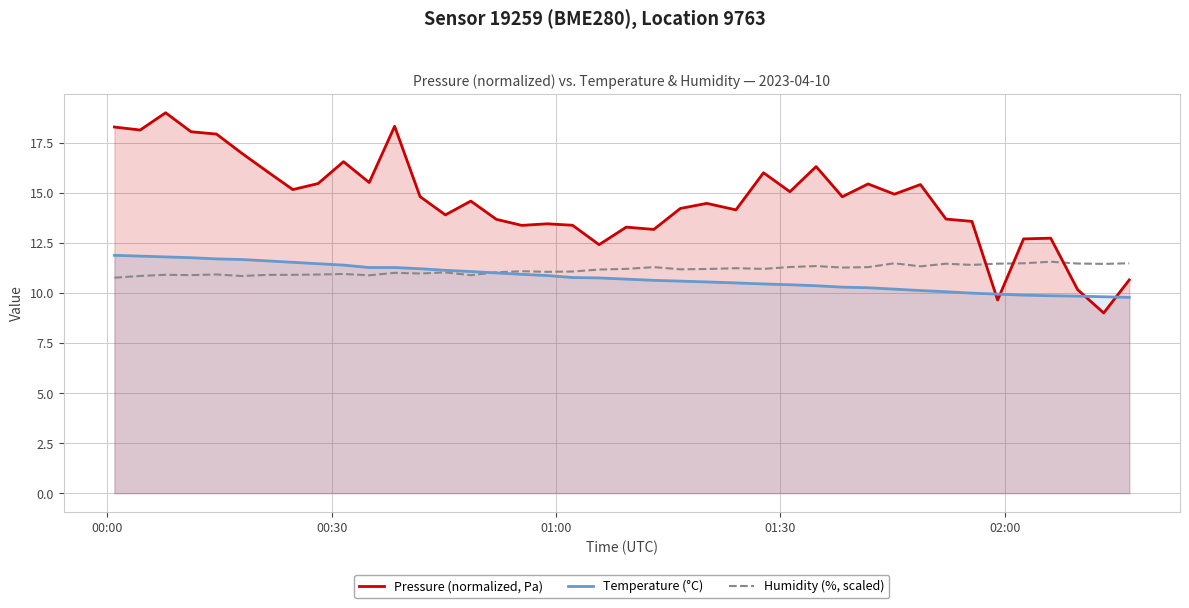

How many interior local peaks does the Humidity (%, scaled) series have?

12